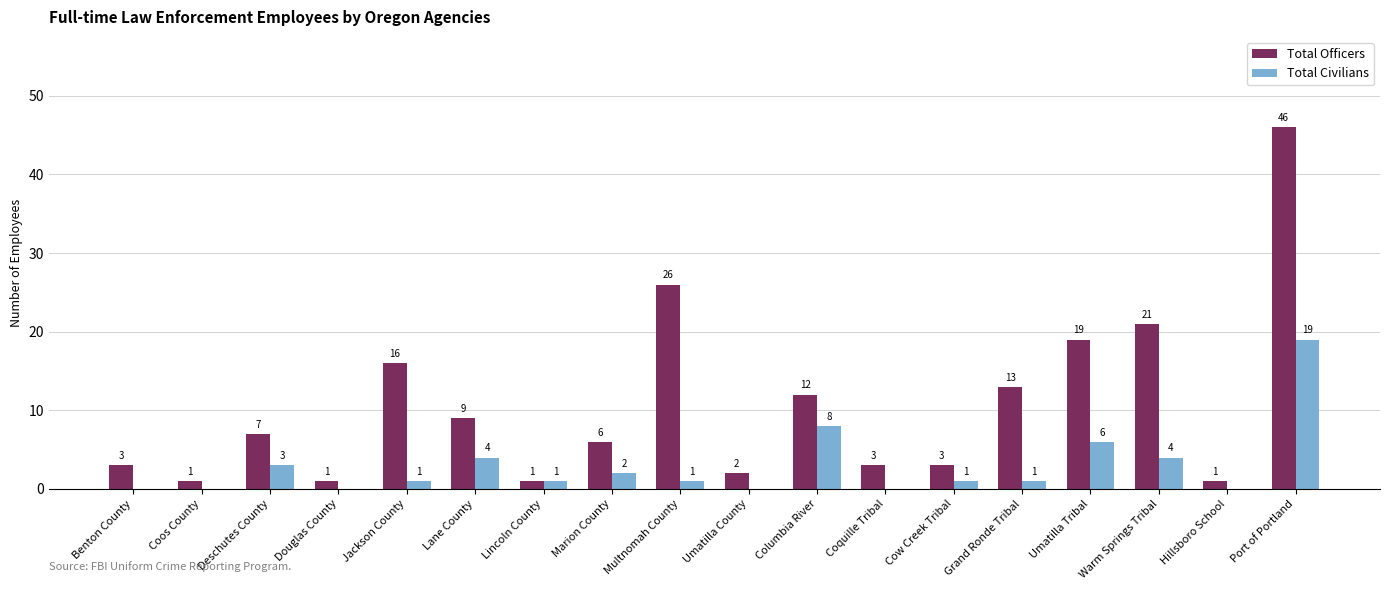

What is the maximum value for Total Officers?

46